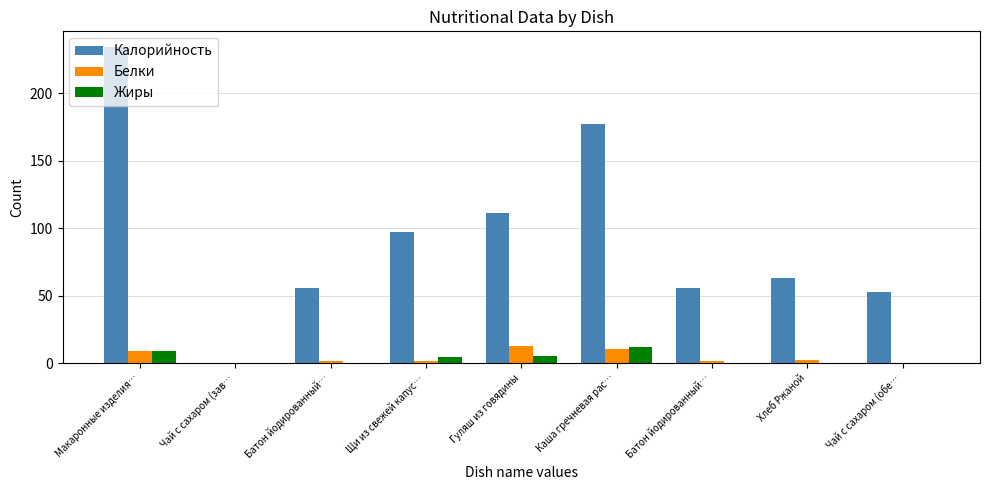

Reading left to right, extract all data points from this chart.

Калорийность: Макаронные изделия…=234.0	Чай с сахаром (зав…=0.2	Батон йодированный…=56.0	Щи из свежей капус…=96.8	Гуляш из говядины=111.3	Каша гречневая рас…=176.8	Батон йодированный…=56.0	Хлеб Ржаной=63.0	Чай с сахаром (обе…=52.6
Белки: Макаронные изделия…=9.0	Чай с сахаром (зав…=0.0	Батон йодированный…=1.6	Щи из свежей капус…=1.7	Гуляш из говядины=12.8	Каша гречневая рас…=10.6	Батон йодированный…=1.6	Хлеб Ржаной=2.1	Чай с сахаром (обе…=0.0
Жиры: Макаронные изделия…=9.3	Чай с сахаром (зав…=0.0	Батон йодированный…=0.4	Щи из свежей капус…=4.9	Гуляш из говядины=5.4	Каша гречневая рас…=11.7	Батон йодированный…=0.4	Хлеб Ржаной=0.3	Чай с сахаром (обе…=0.0